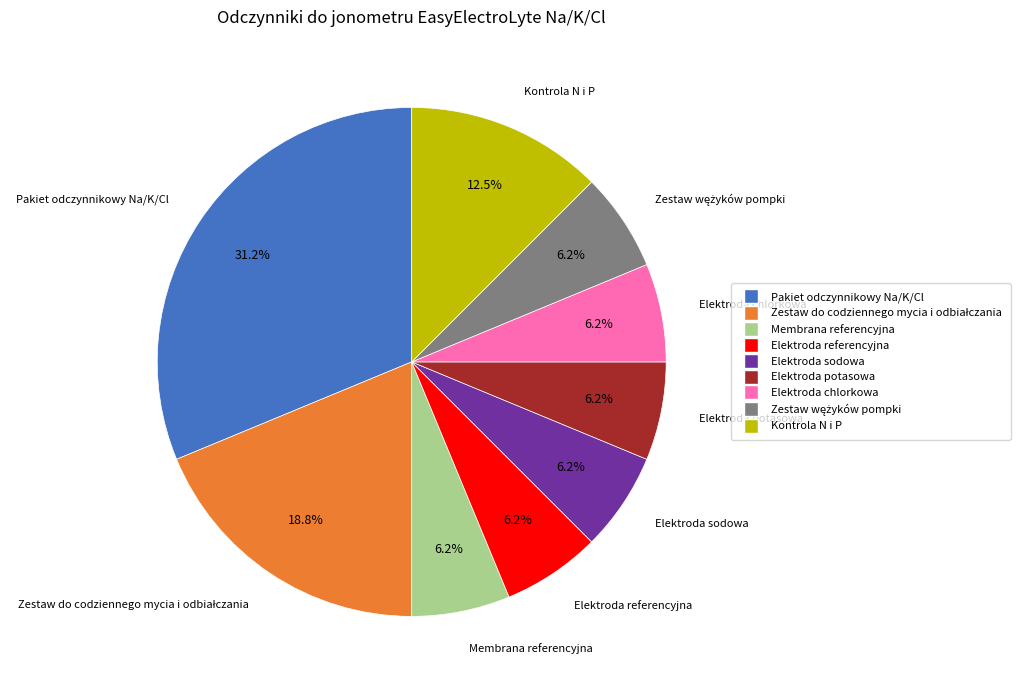

Is the sum of Elektroda sodowa and Pakiet odczynnikowy Na/K/Cl greater than half?

No